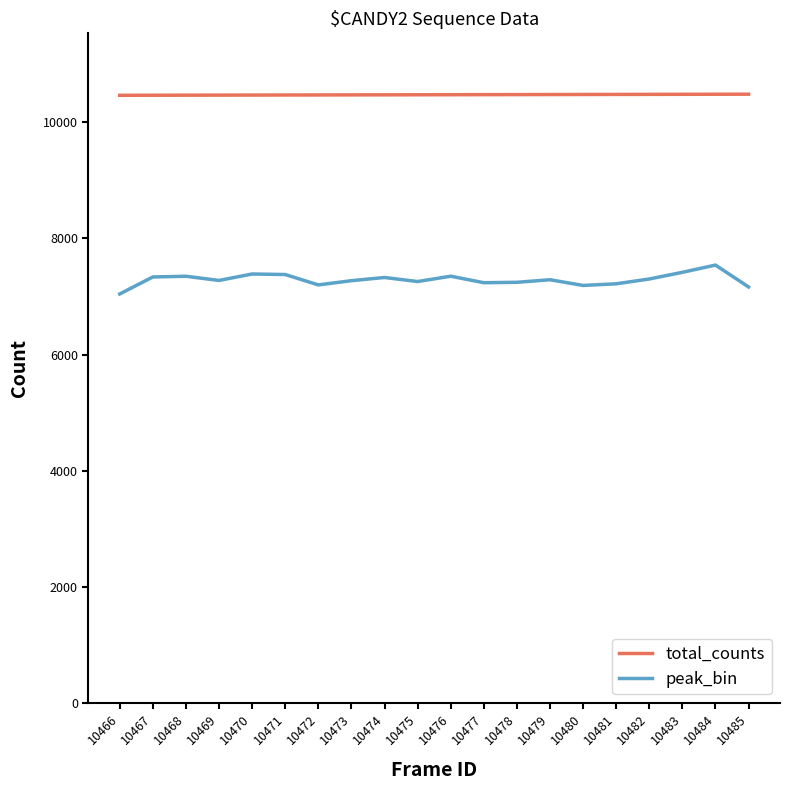

True or false: peak_bin and total_counts intersect in this chart.

False